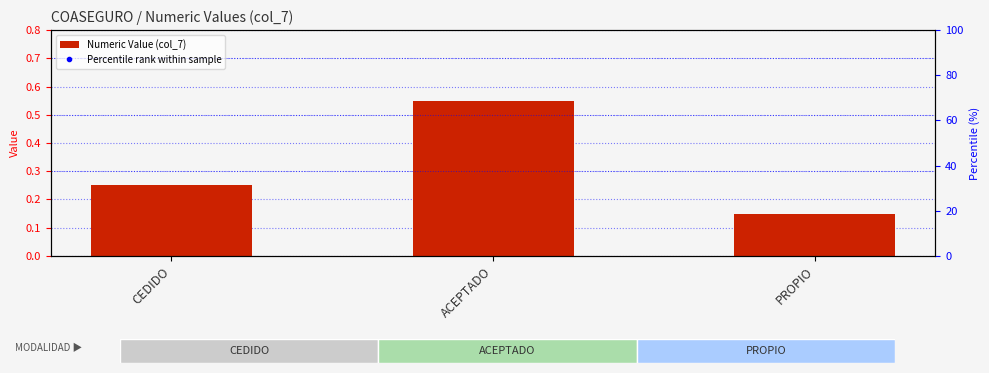

What is the difference between the maximum and second lowest values in the Percentile rank within sample series?

4090.9